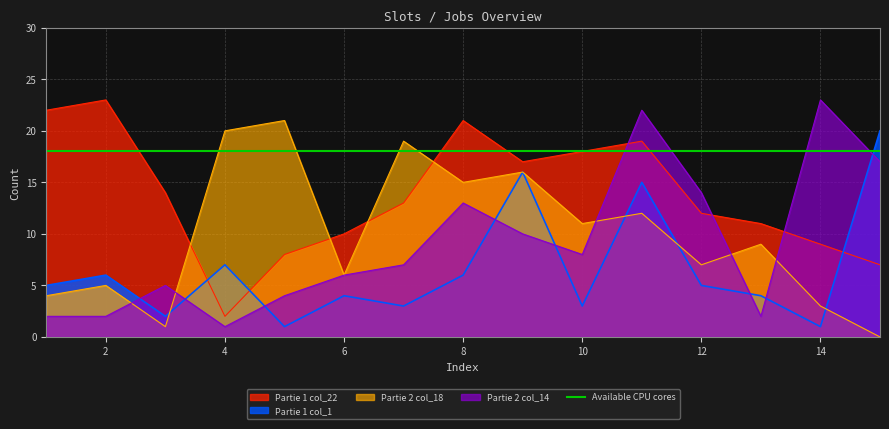

At which category is the sum across all series the highest?

11